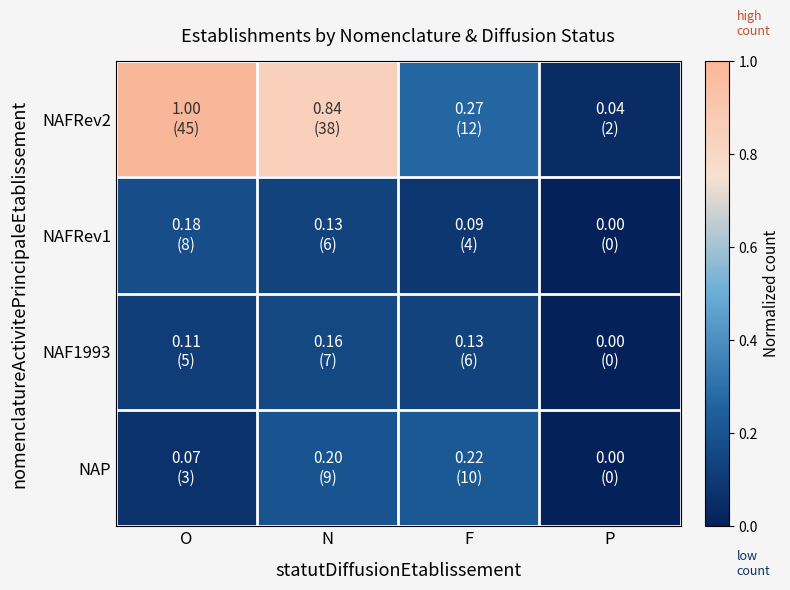

Reading left to right, transcribe all the data shown in this chart.

NAFRev2: O=1.0	N=0.8	F=0.3	P=0.0
NAFRev1: O=0.2	N=0.1	F=0.1	P=0.0
NAF1993: O=0.1	N=0.2	F=0.1	P=0.0
NAP: O=0.1	N=0.2	F=0.2	P=0.0